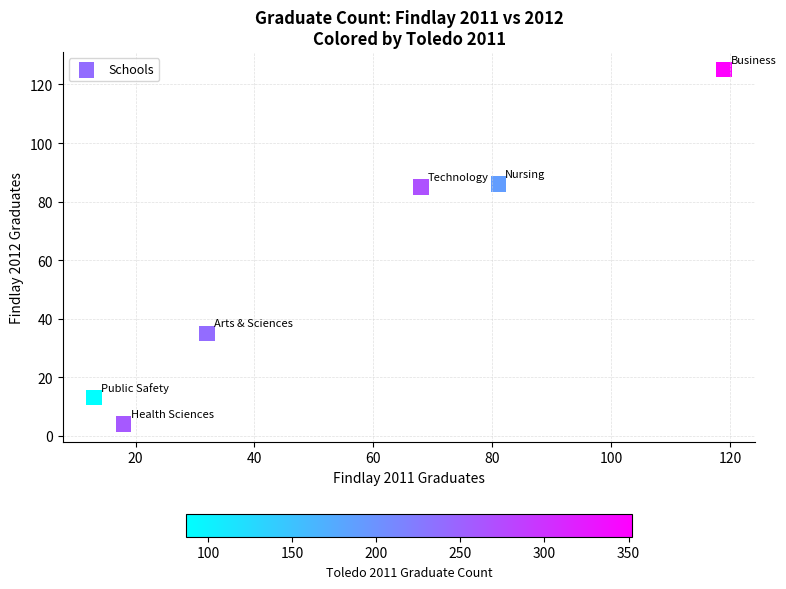

What is the average X value?

55